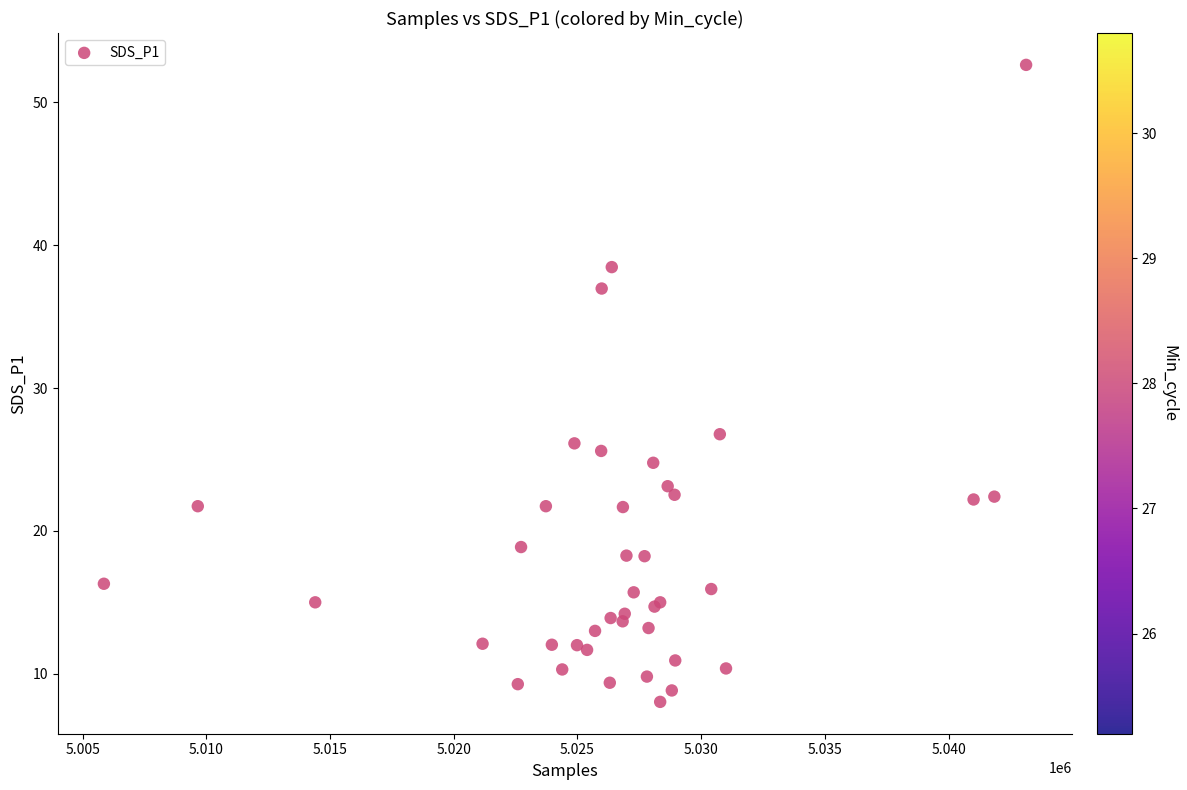

What Y value in the scatter plot is closest to 30?

26.8